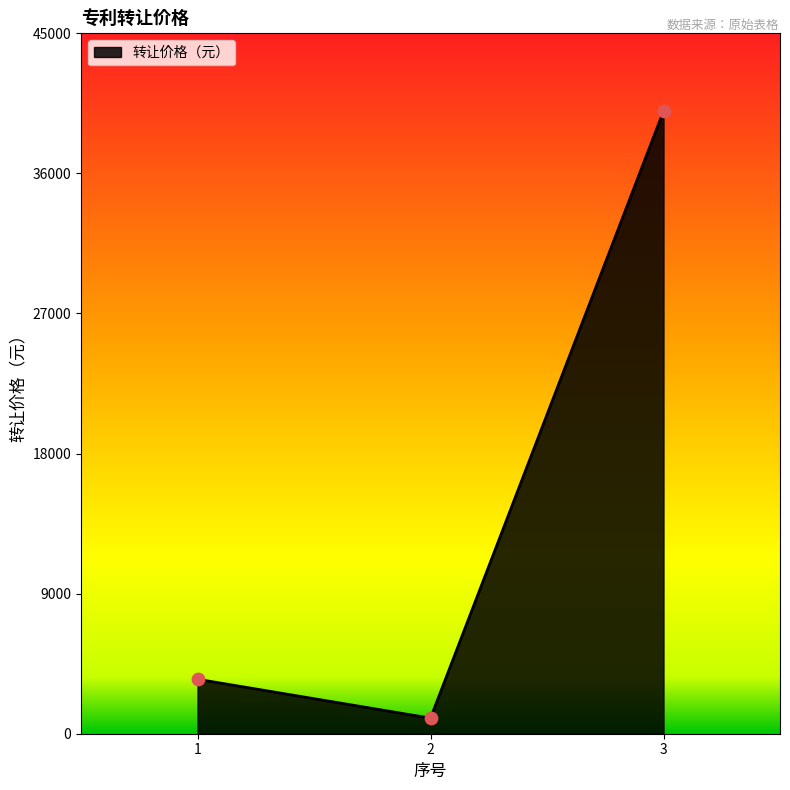

What is the change in value from 1 to 3?

+36500